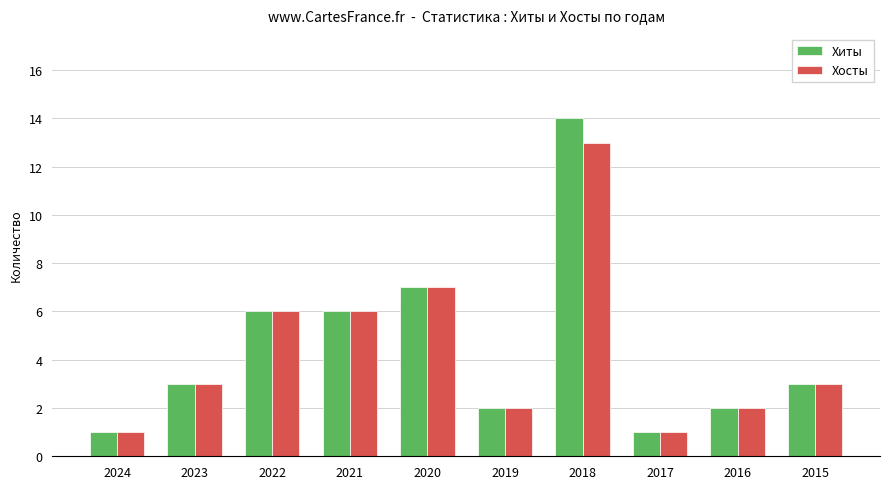

Reading left to right, extract all data points from this chart.

Хиты: 2024=1	2023=3	2022=6	2021=6	2020=7	2019=2	2018=14	2017=1	2016=2	2015=3
Хосты: 2024=1	2023=3	2022=6	2021=6	2020=7	2019=2	2018=13	2017=1	2016=2	2015=3